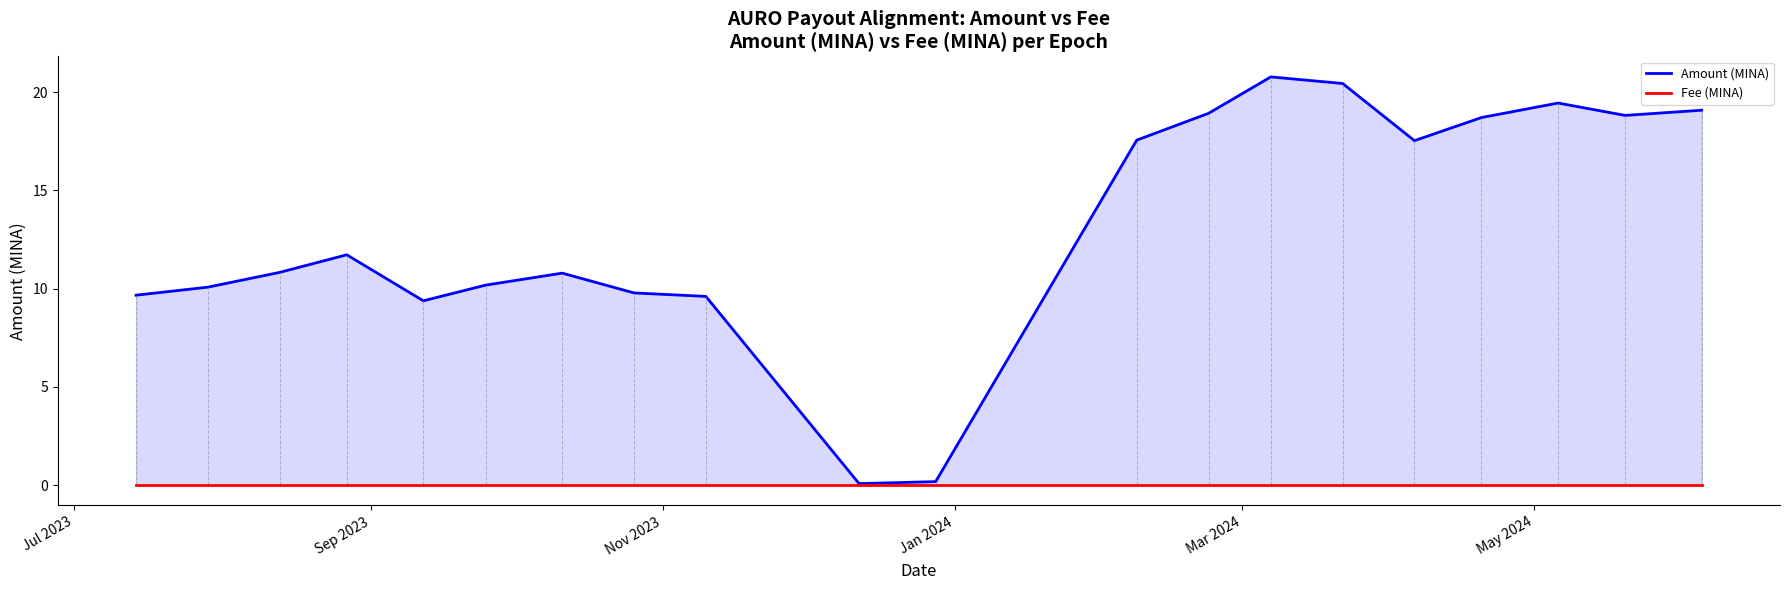

What are all the series names shown in the legend?

Amount (MINA), Fee (MINA)